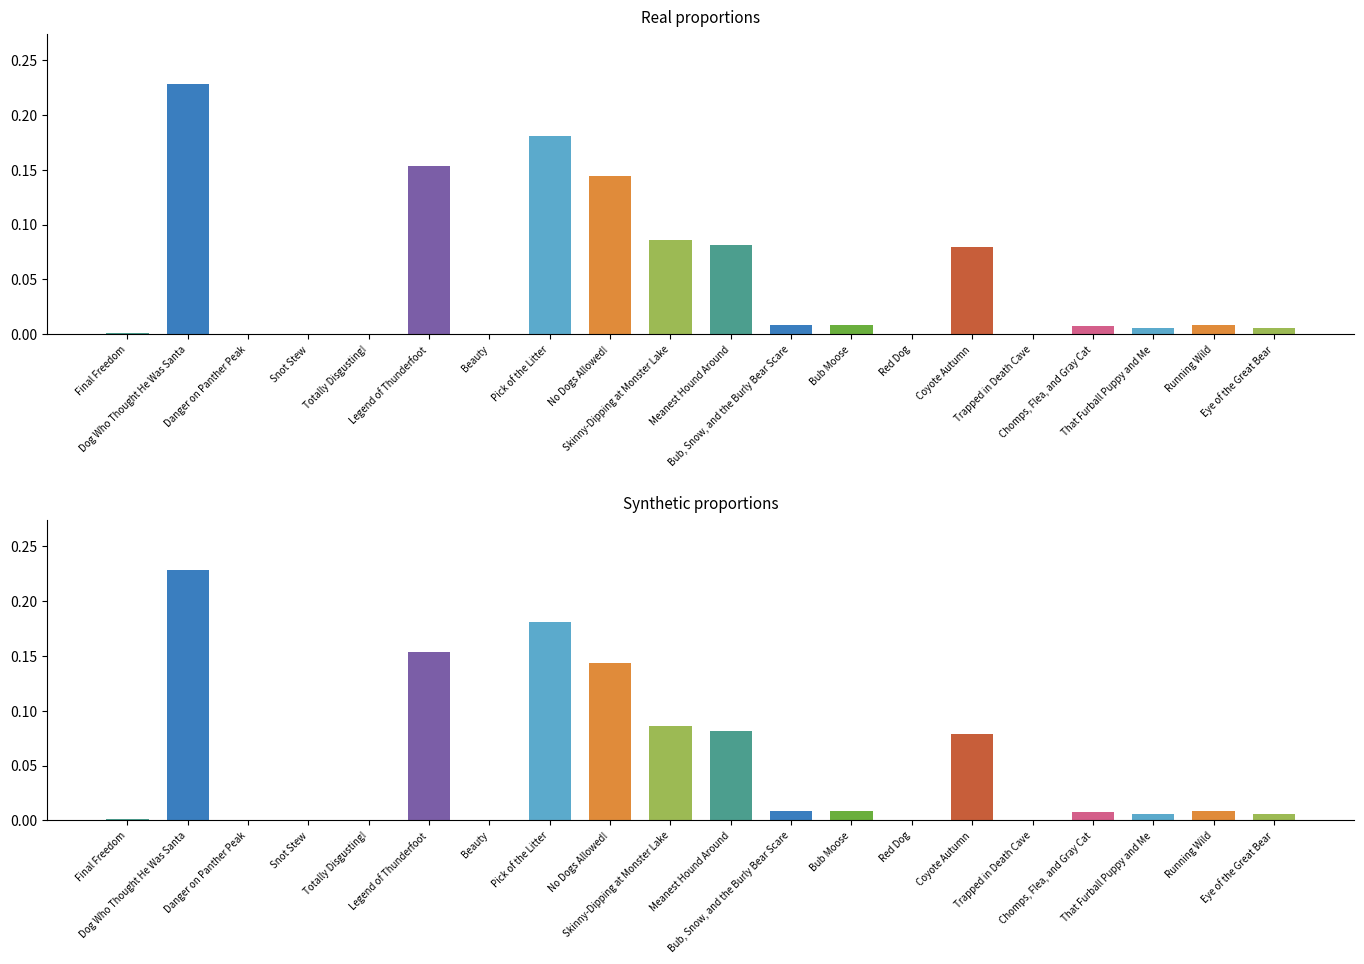

What is the maximum value shown in the chart?

0.2